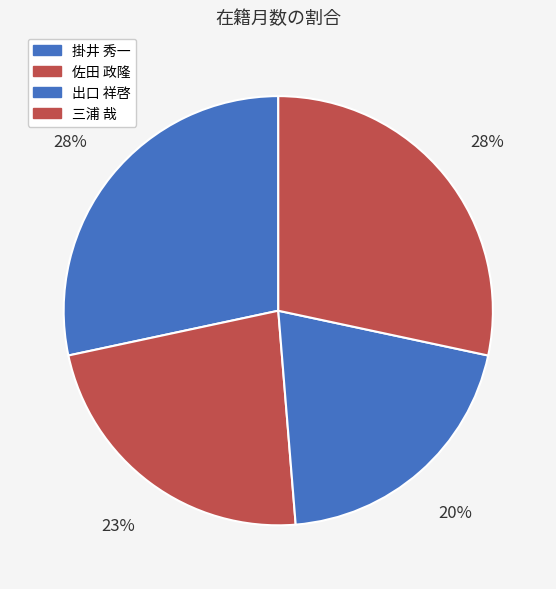

To the nearest percent, what is the difference between the 出口 祥啓 and 三浦 哉 slice percentages?

8%